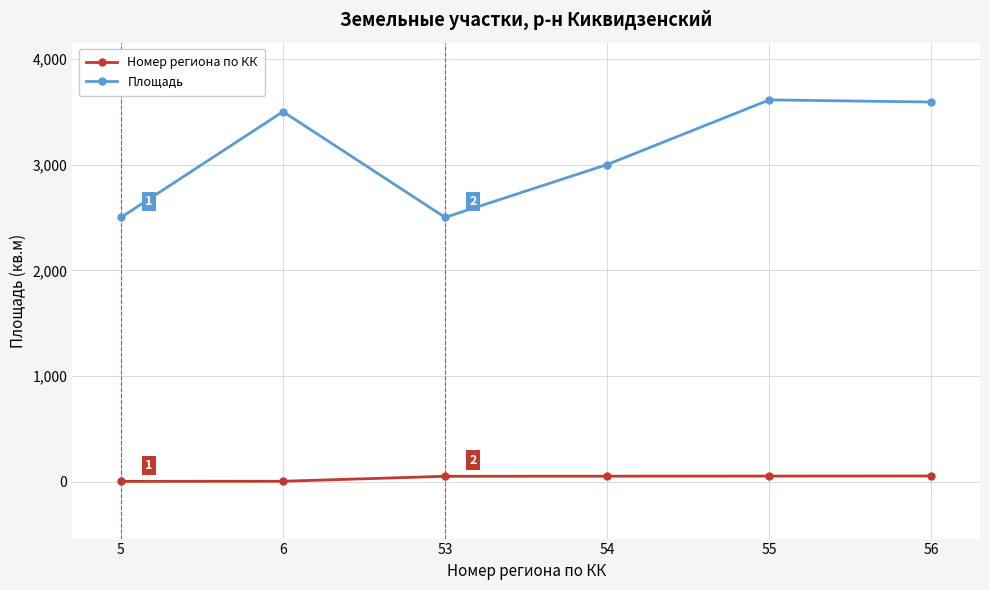

What is the average value of the Площадь series?

3117.0